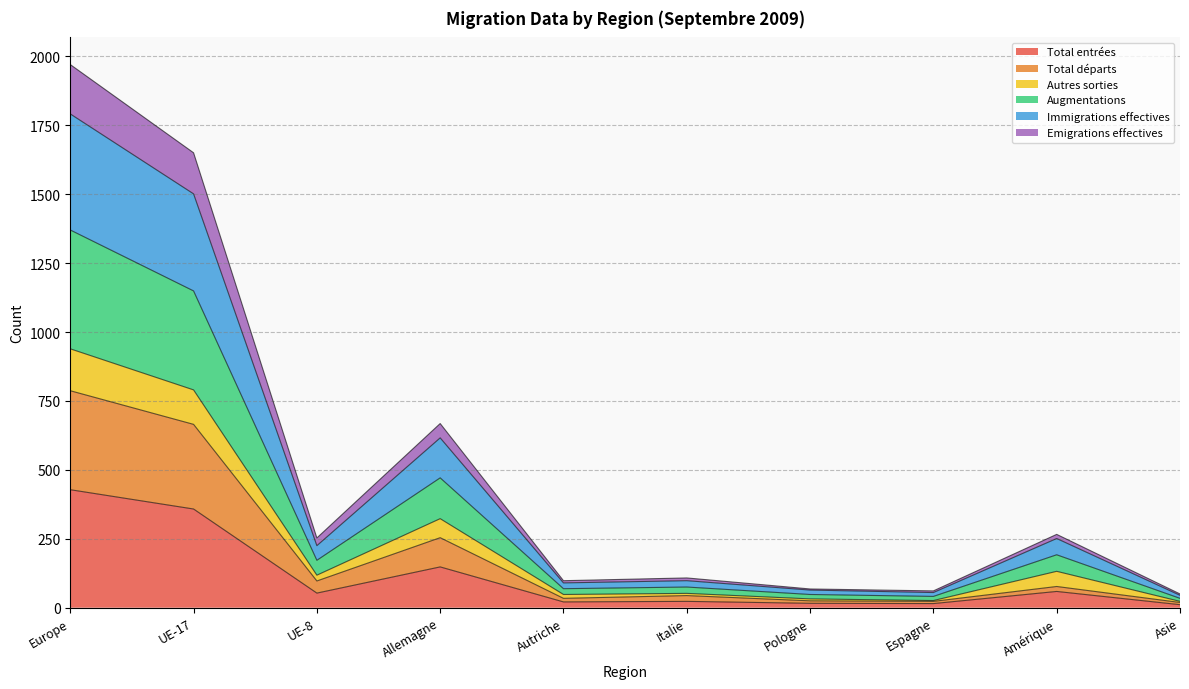

Where is the first local maximum for Emigrations effectives?

Allemagne